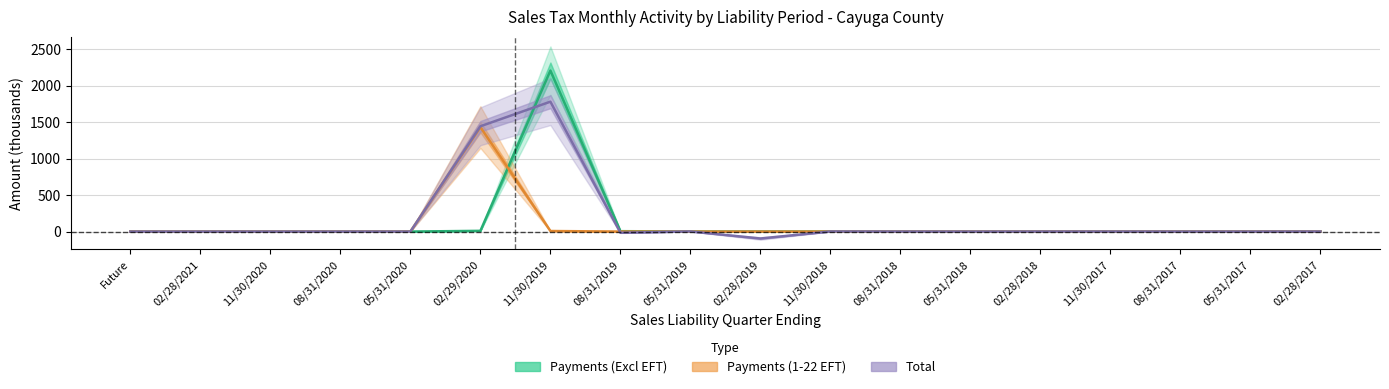

What is the difference between the second highest and second lowest values in the Payments (Excl EFT) series?

9.8